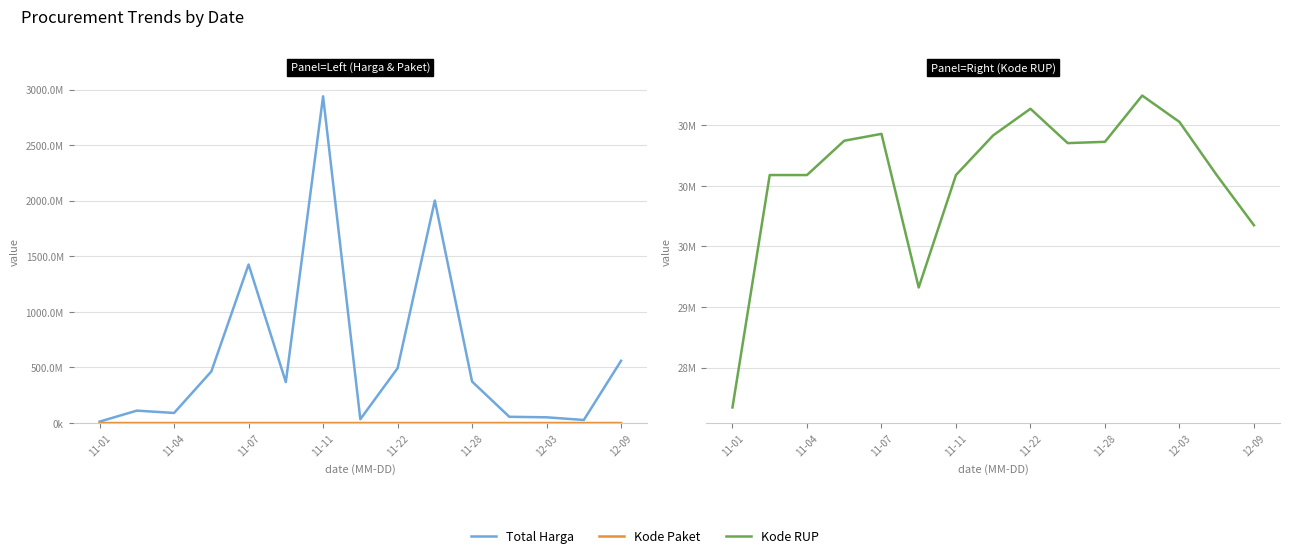

Rank the series by their maximum value, from highest to lowest.

Total Harga, Kode RUP, Kode Paket